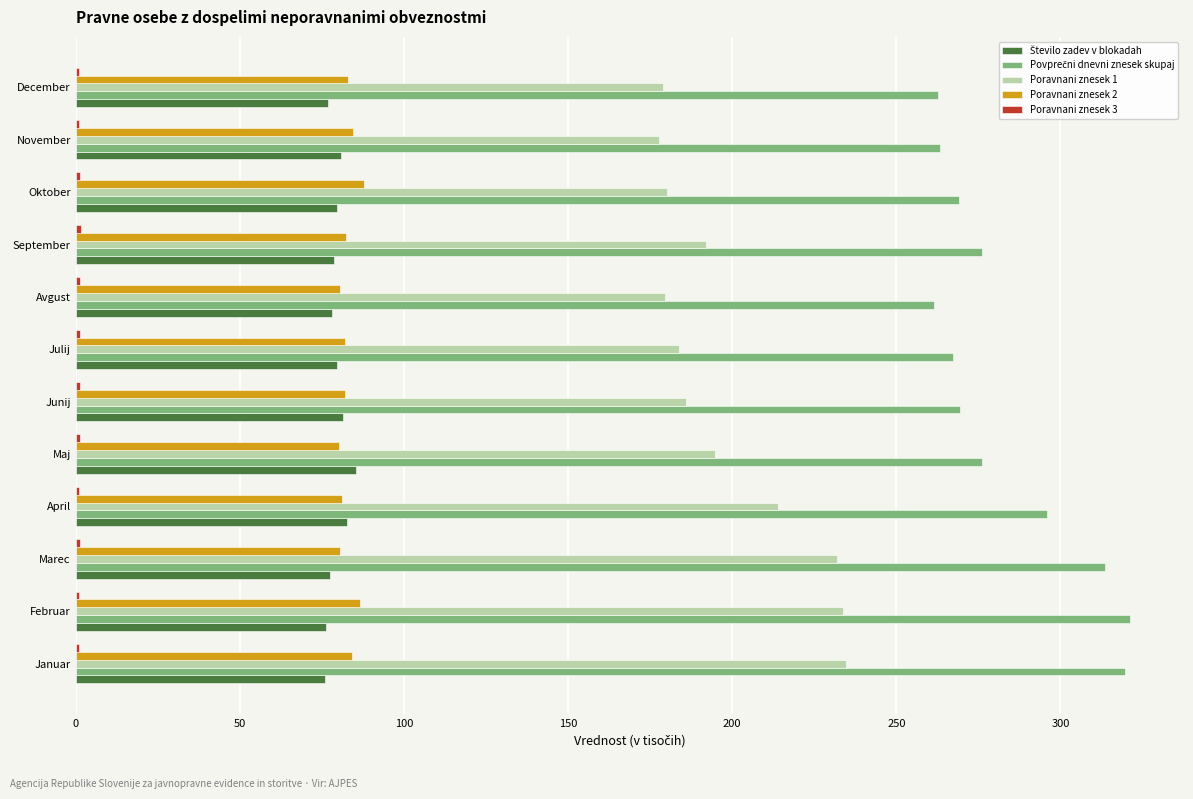

True or false: Poravnani znesek 1 has a value of 270.5 at Junij.

False